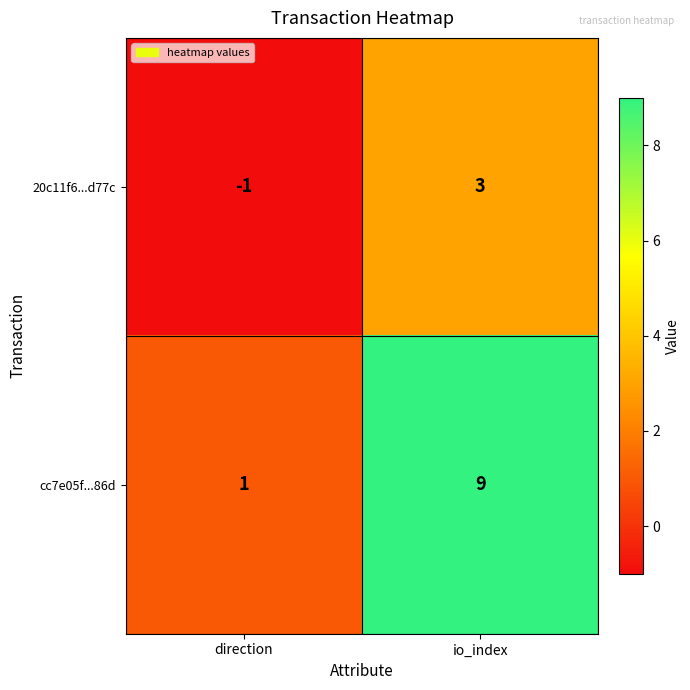

How many data points in cc7e05f...86d are less than 9?

1